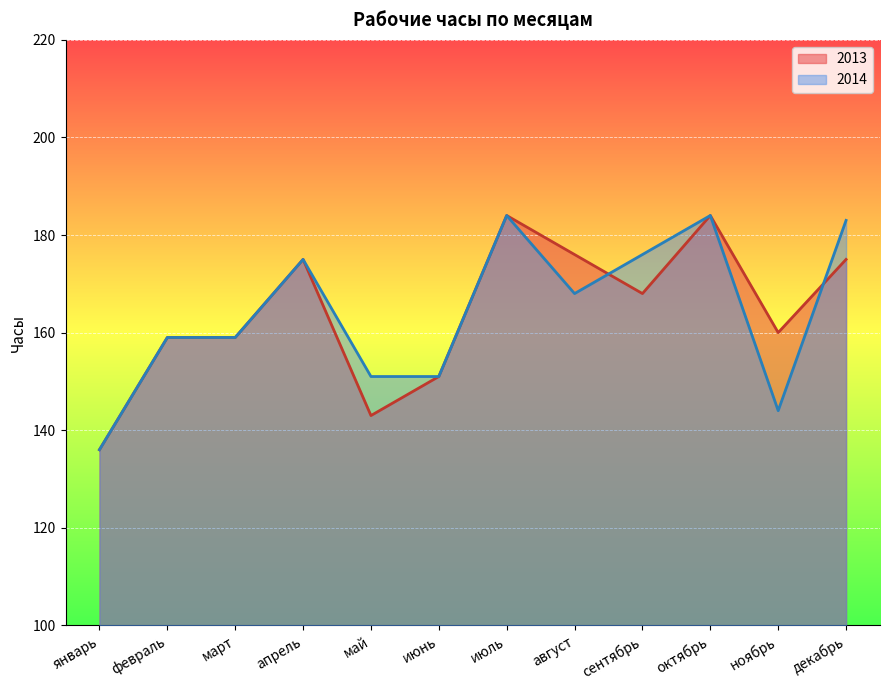

What is the value of the 2014 point at the 1st from the left?

136